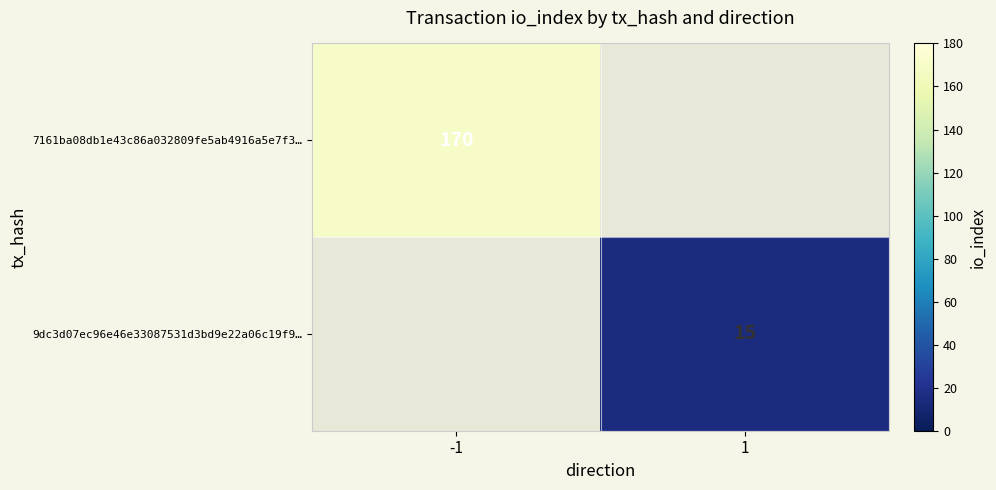

What is the approximate value of 9dc3d07ec96e46e33087531d3bd9e22a06c19f9… at 1?

15.0